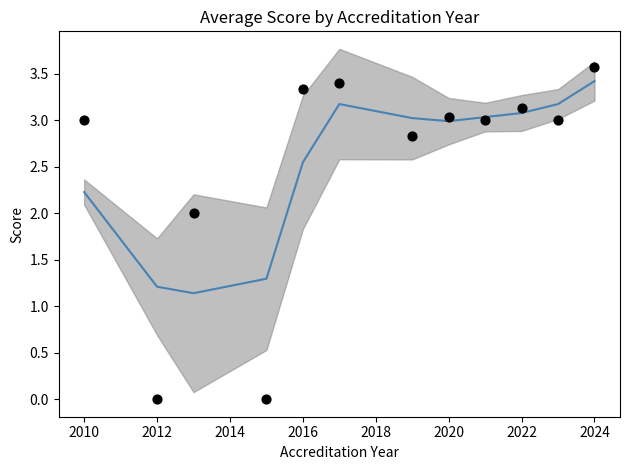

Which series has the largest total across all categories?

Smoothed mean